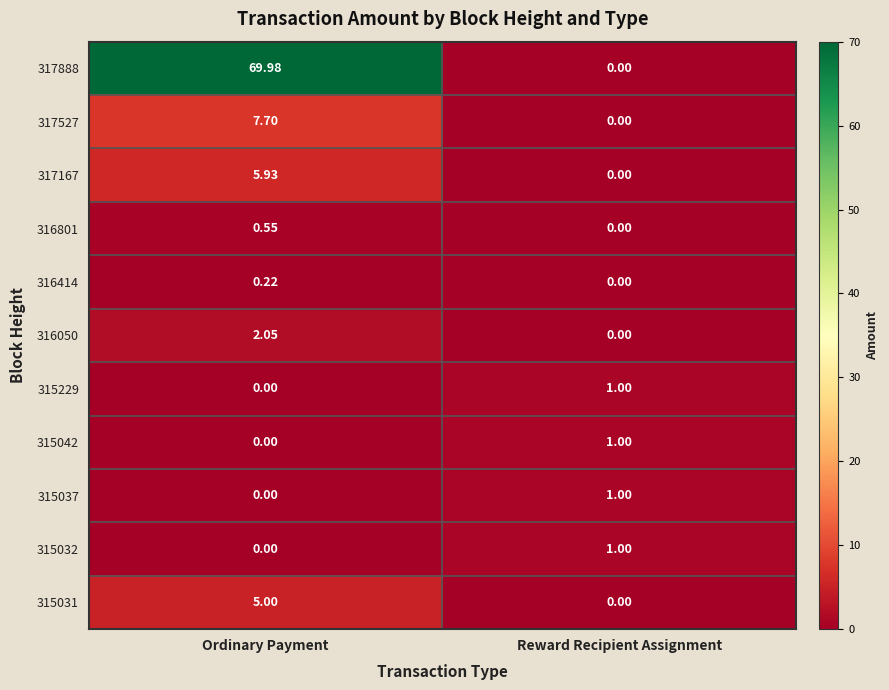

At which category is the sum across all series the highest?

Ordinary Payment